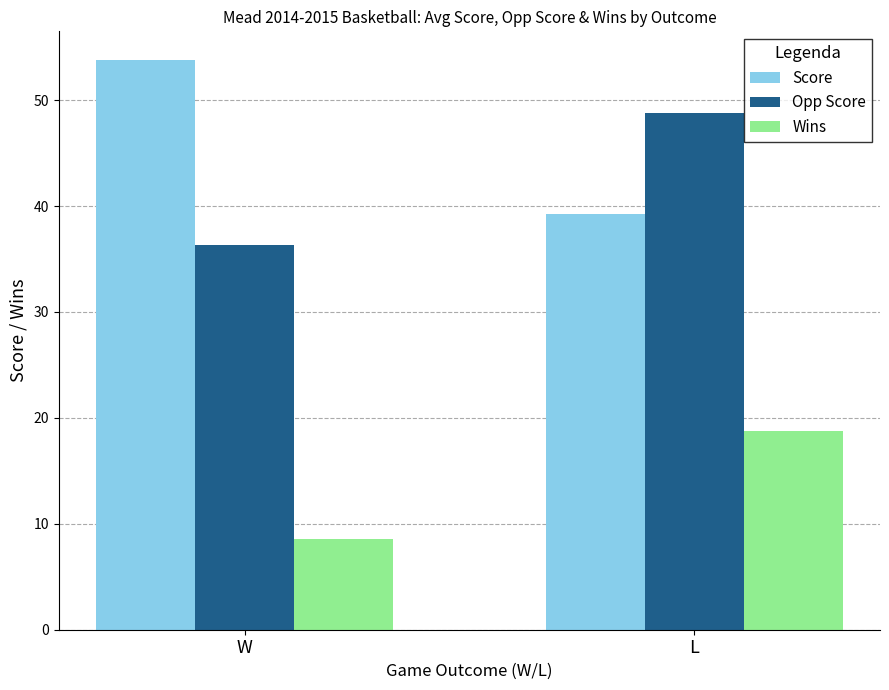

At which category is the sum across all series the highest?

L